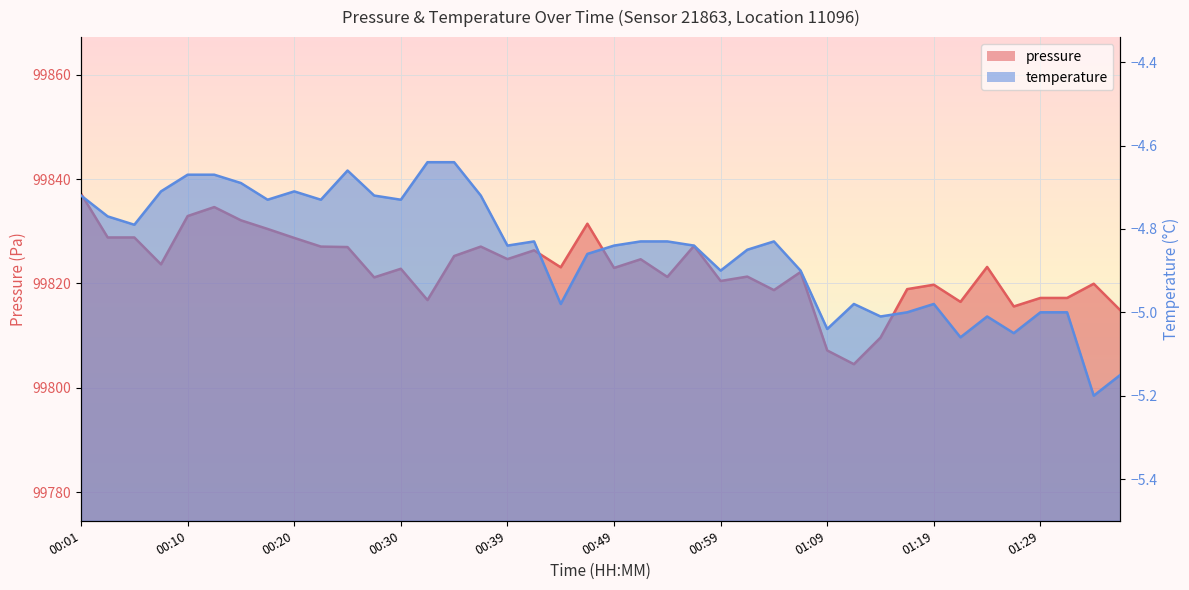

Reading right to left, what are all the values shown in this chart?

pressure: 99814.8	99819.9	99817.2	99817.2	99815.6	99823.2	99816.5	99819.8	99818.9	99809.6	99804.5	99807.2	99822.2	99818.7	99821.3	99820.5	99827.2	99821.2	99824.6	99823.0	99831.4	99823.1	99826.3	99824.7	99827.1	99825.2	99816.8	99822.8	99821.2	99827.0	99827.1	99828.7	99830.4	99832.1	99834.6	99832.9	99823.7	99828.8	99828.8	99837.2
temperature: -5.2	-5.2	-5.0	-5.0	-5.0	-5.0	-5.1	-5.0	-5.0	-5.0	-5.0	-5.0	-4.9	-4.8	-4.8	-4.9	-4.8	-4.8	-4.8	-4.8	-4.9	-5.0	-4.8	-4.8	-4.7	-4.6	-4.6	-4.7	-4.7	-4.7	-4.7	-4.7	-4.7	-4.7	-4.7	-4.7	-4.7	-4.8	-4.8	-4.7